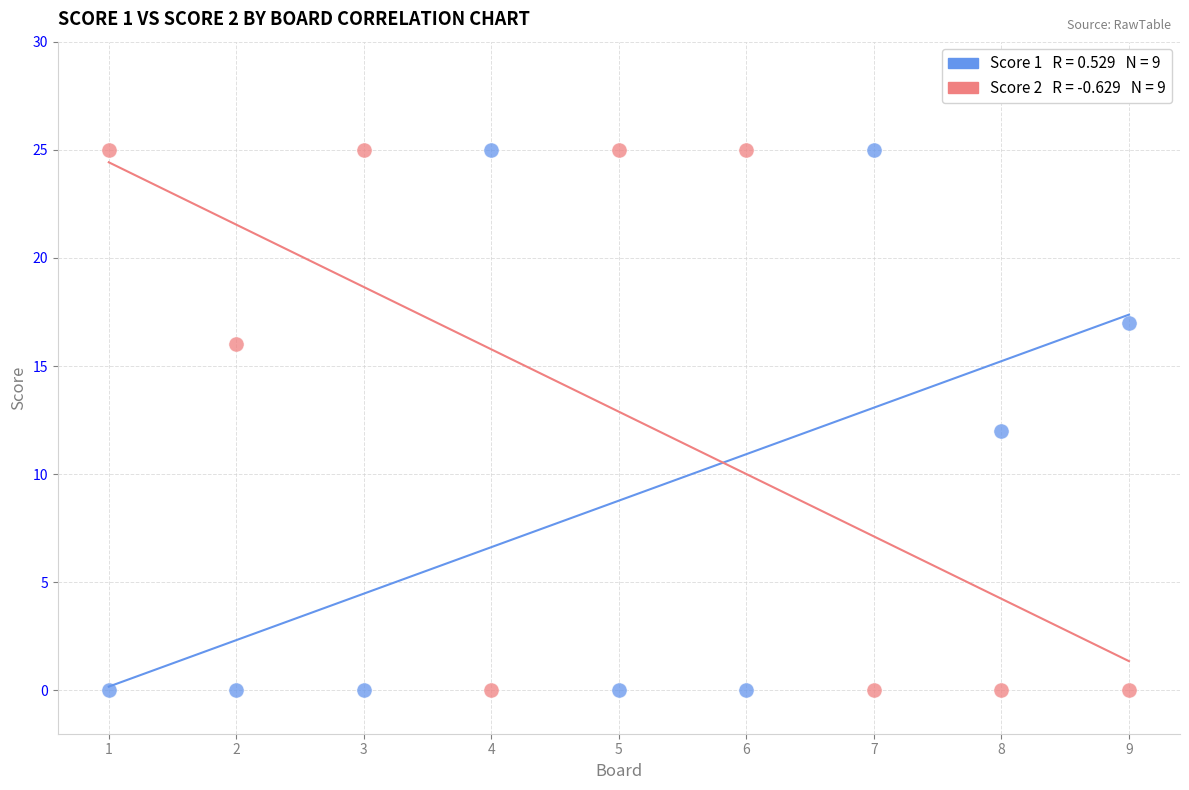

Across all data points, what is the range of Y values (max minus min)?

25